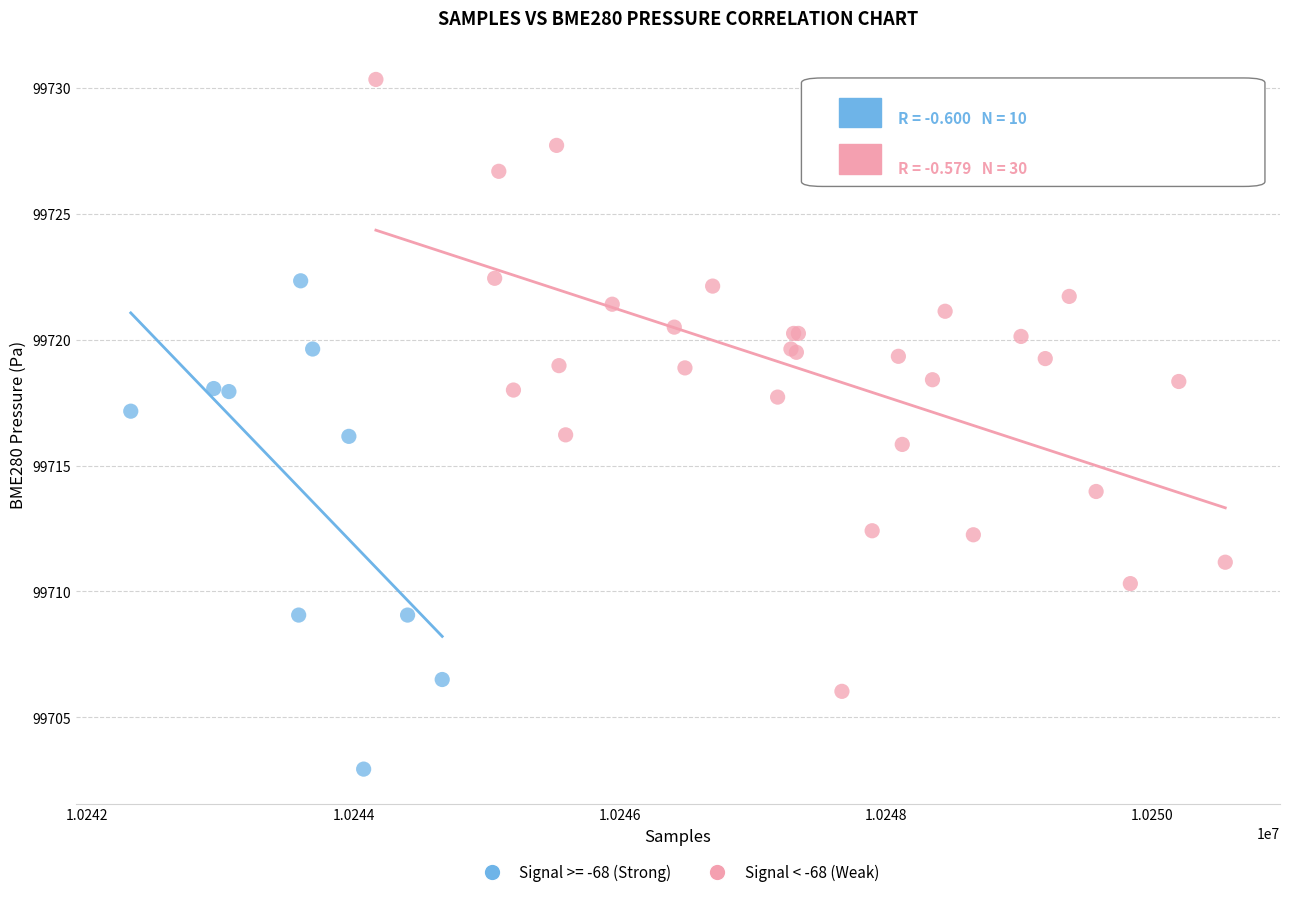

Which series reaches the maximum Y coordinate?

Signal < -68 (Weak)